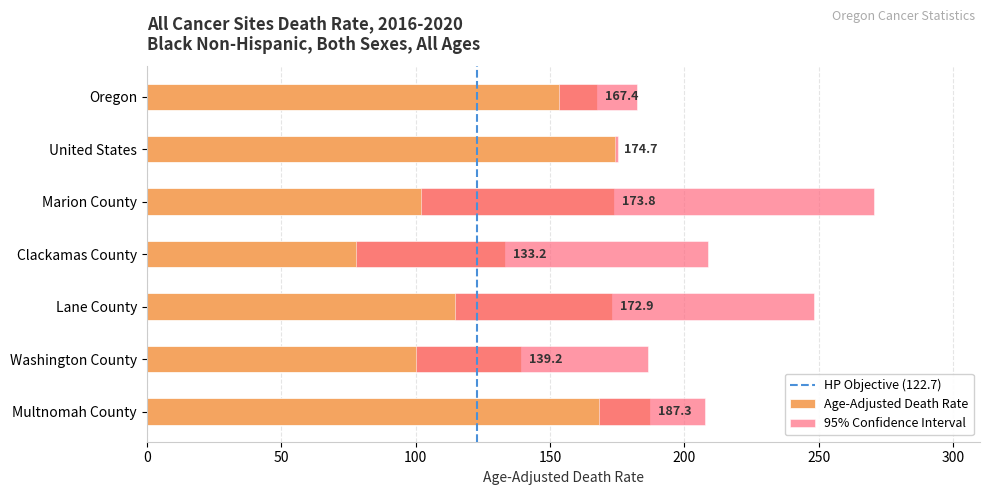

What is the difference between the maximum and minimum values?

54.1